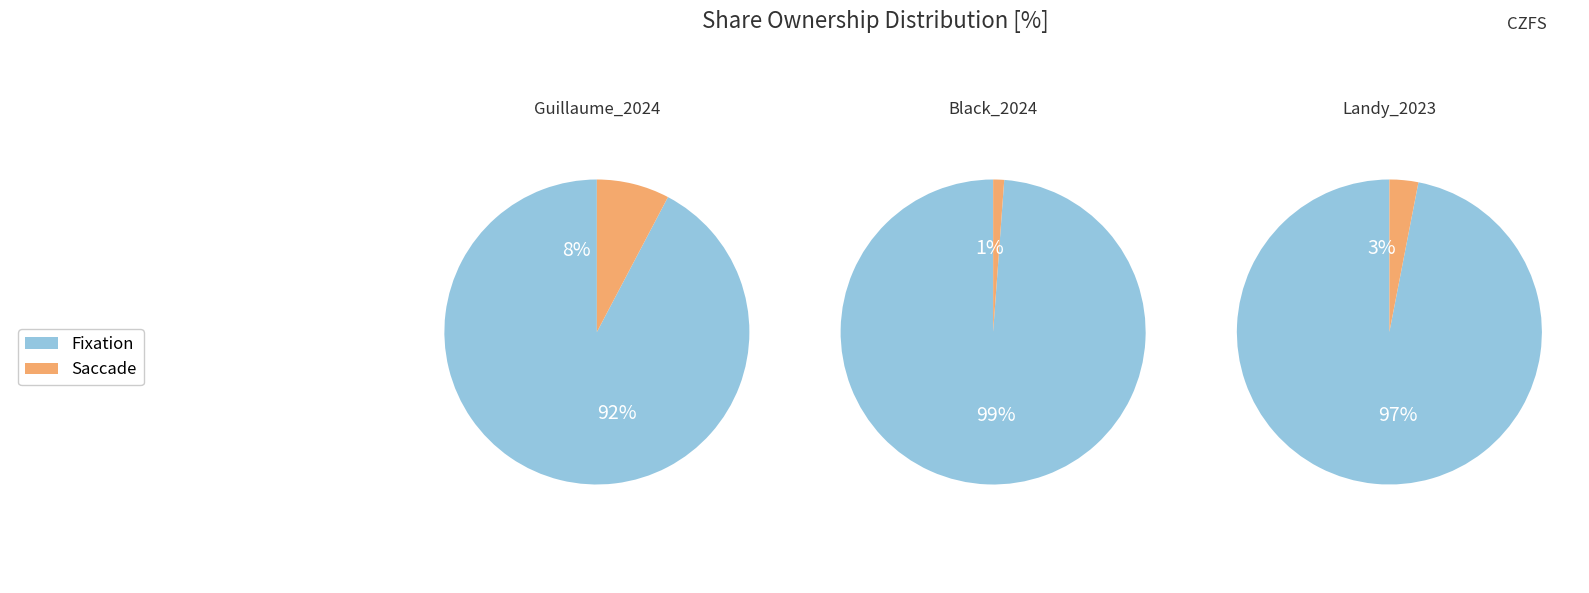

Count the number of slices in the pie.

3